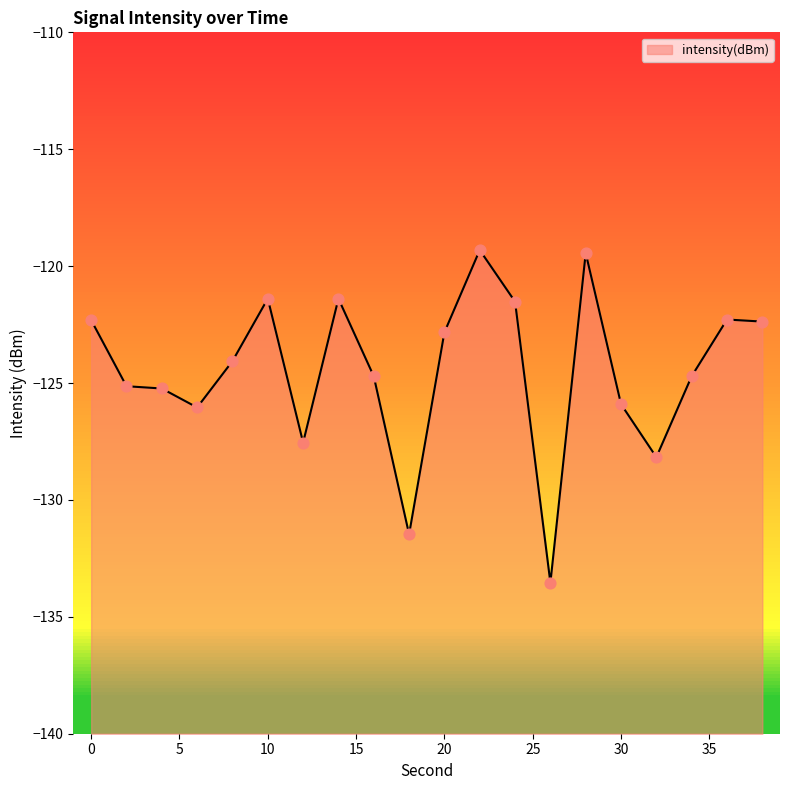

What is the change in value from 28 to 36?

-2.8